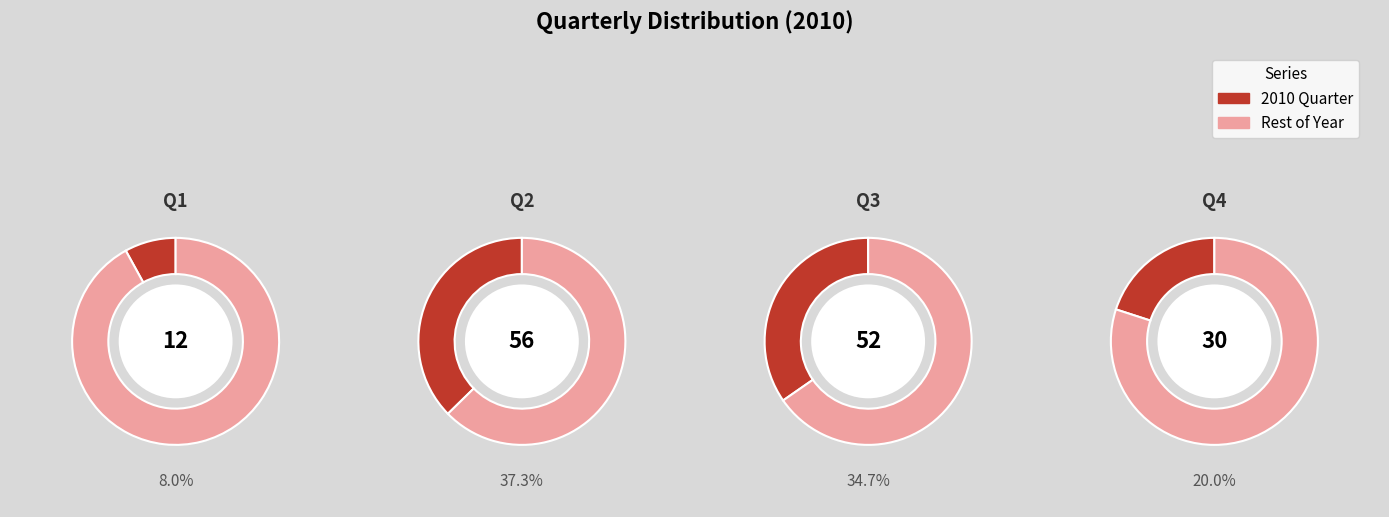

Which category has the smallest portion of the pie?

Q1